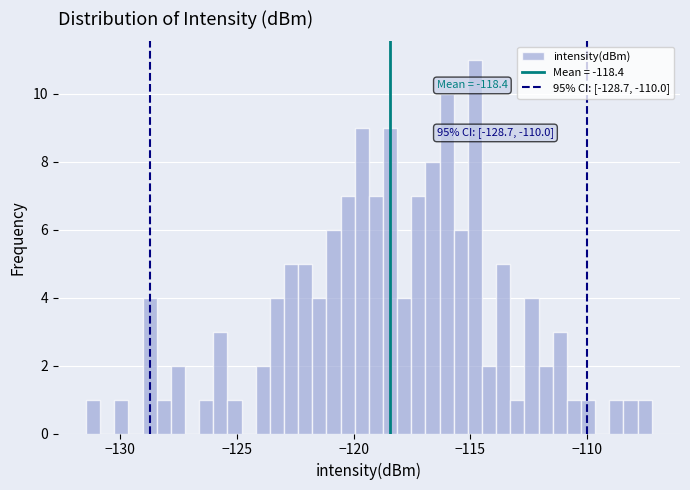

Read against the x-axis, roughly where is the centre of the tallest bar?

-115.0